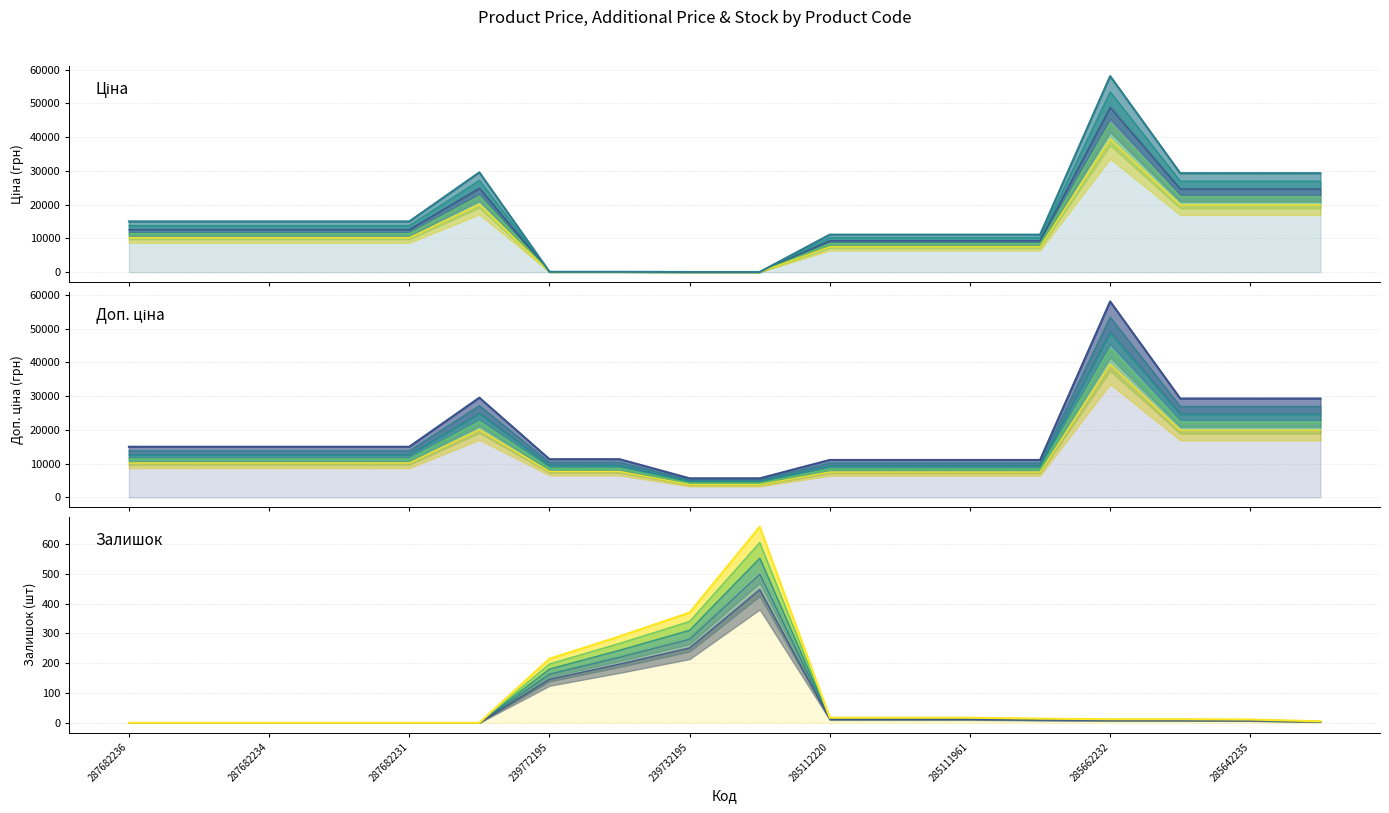

Read the Ціна value at 287682234.

15019.2